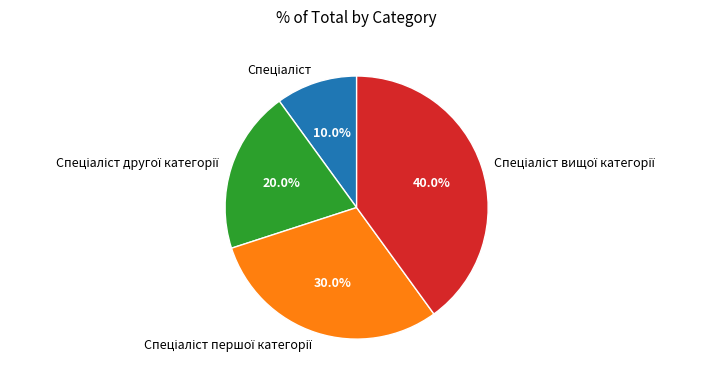

Does any single category account for the majority?

No